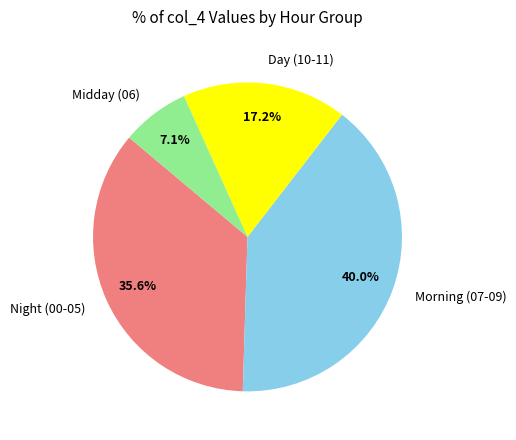

Which has a higher value, Day (10-11) or Midday (06)?

Day (10-11)